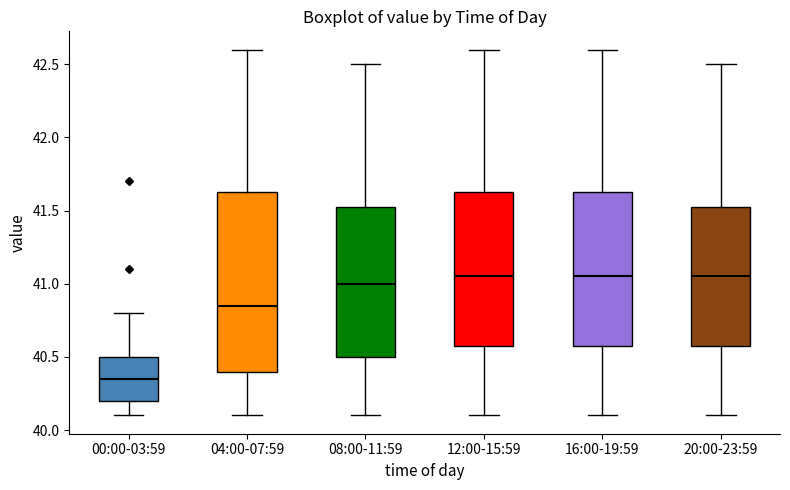

Which box has the lowest median line?

00:00-03:59